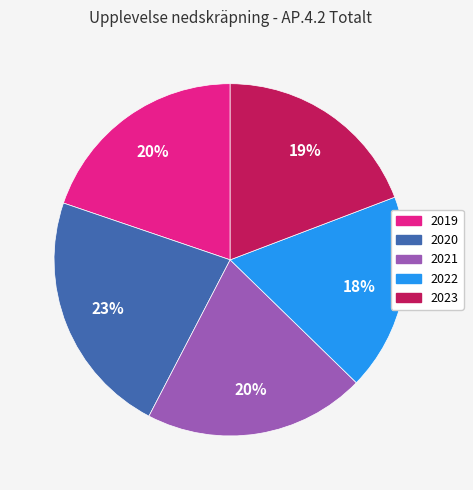

Do 2022 and 2020 together represent more than half of the pie?

No